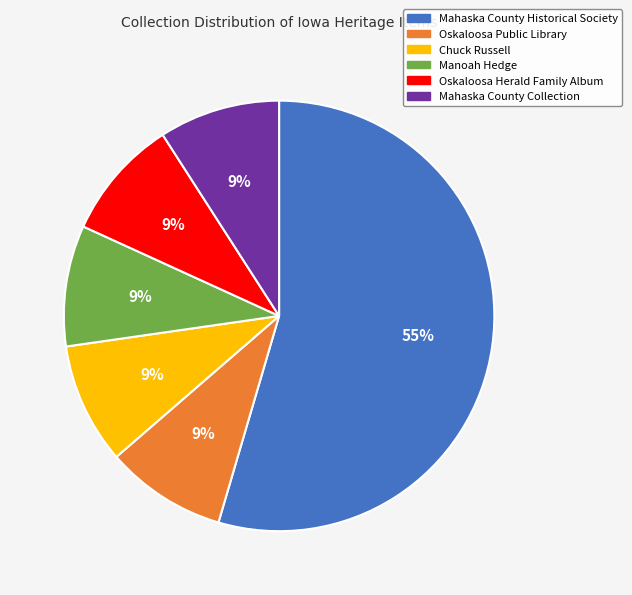

To the nearest percent, what is the average slice percentage?

17%